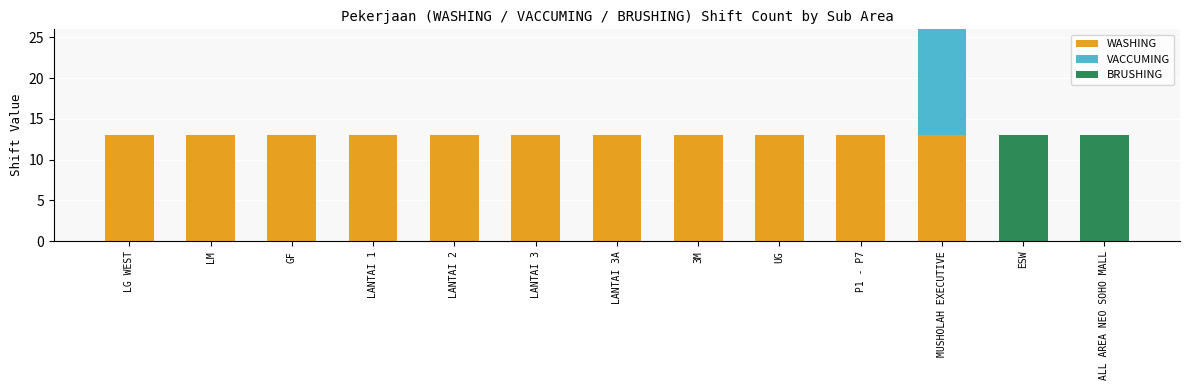

What is the sum of the WASHING values at LANTAI 3 and LM?

26